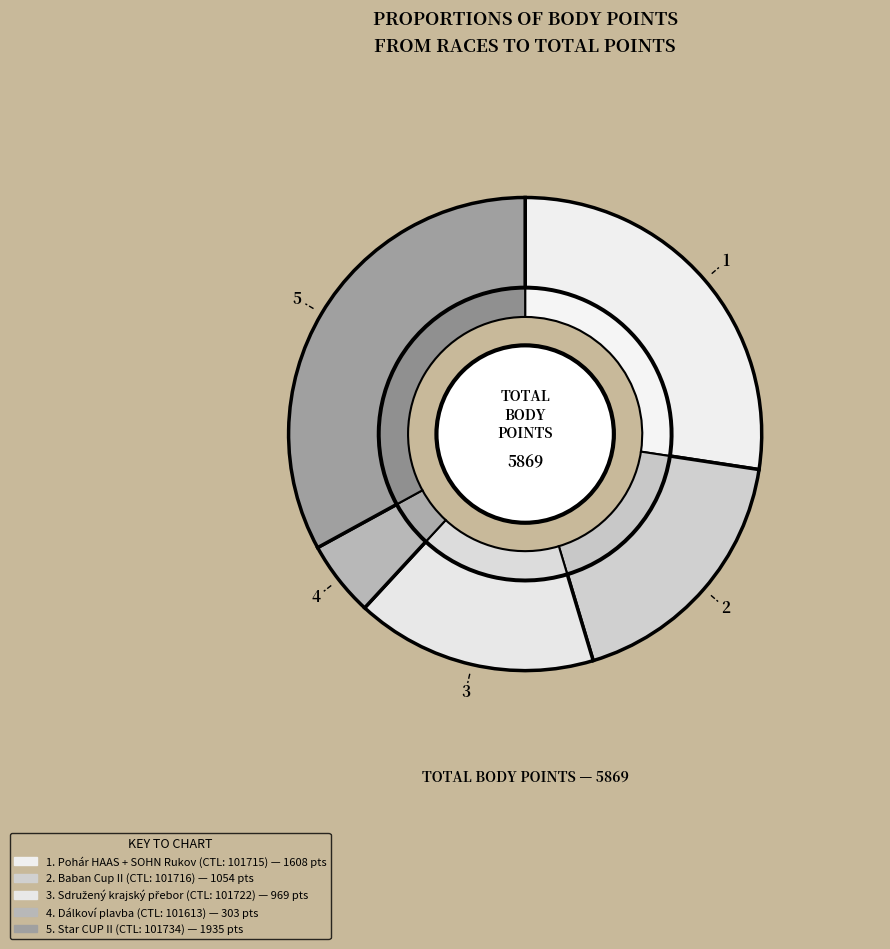

To the nearest percent, what is the combined percentage of 101613 and 101734?

38%